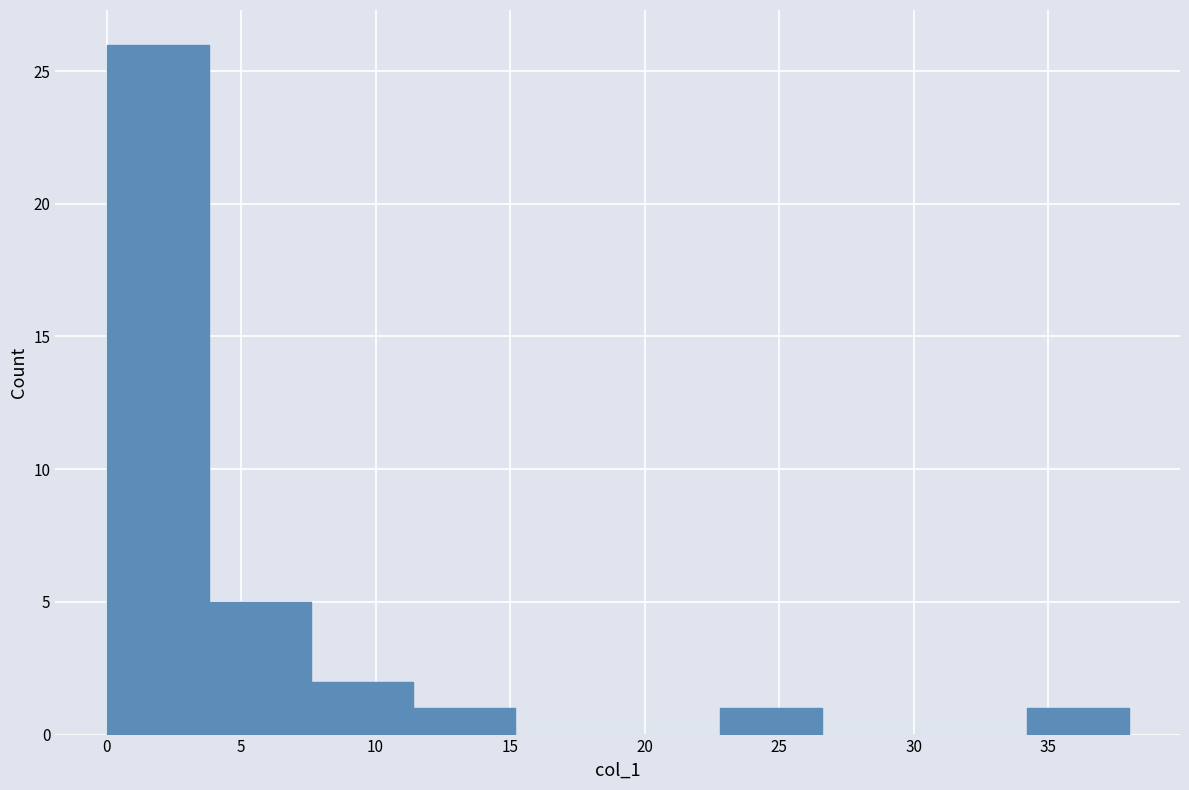

What is the height of the bar covering 3.8 to 7.6 on the x-axis? Neither the bar edges nor the heights are printed on the chart, so give them approximately, as read against the axes.

5